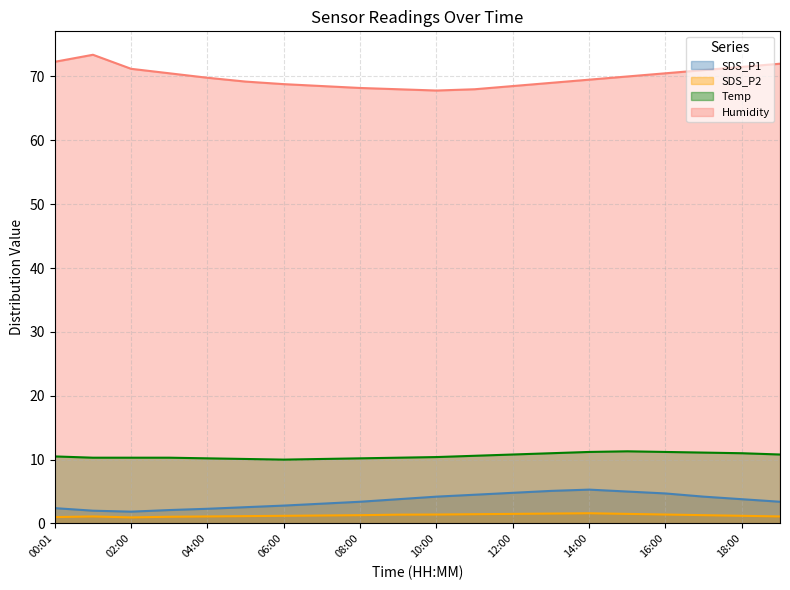

Rank the series by their maximum value, from highest to lowest.

Humidity, Temp, SDS_P1, SDS_P2